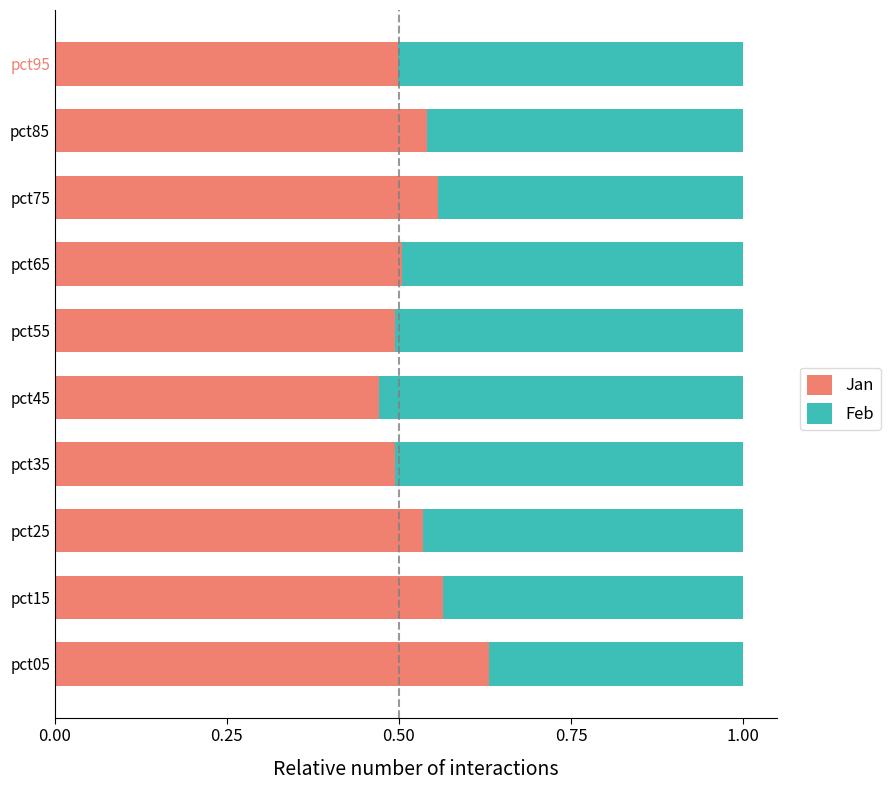

Which category has the highest value in the Jan series?

pct05